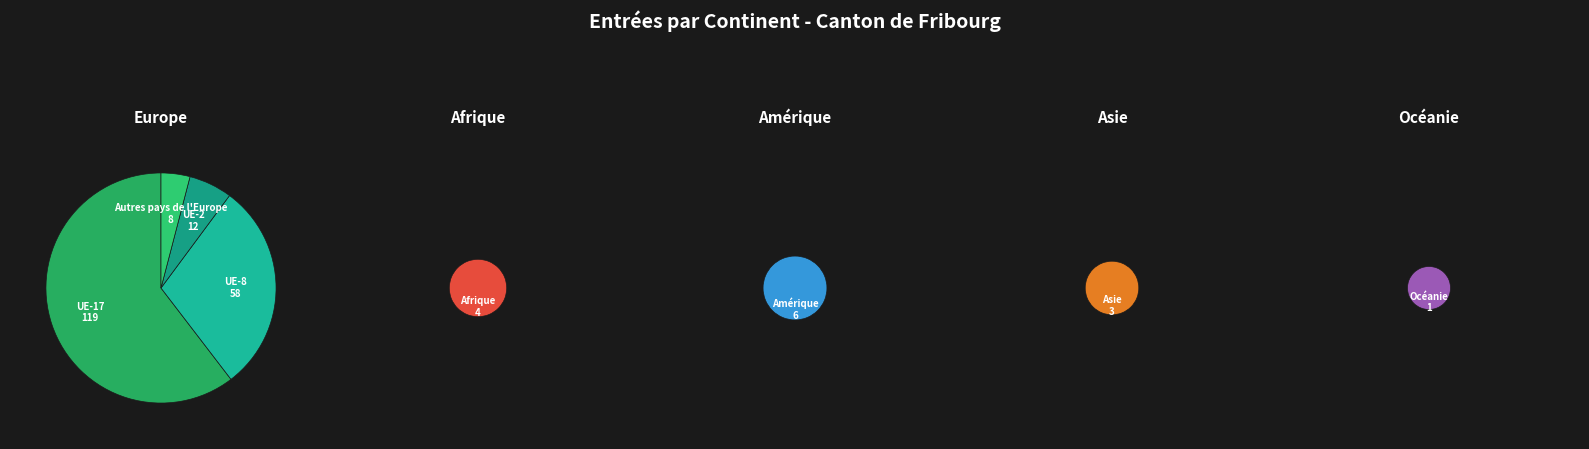

Combined, do Europe and Asie account for over 50%?

Yes